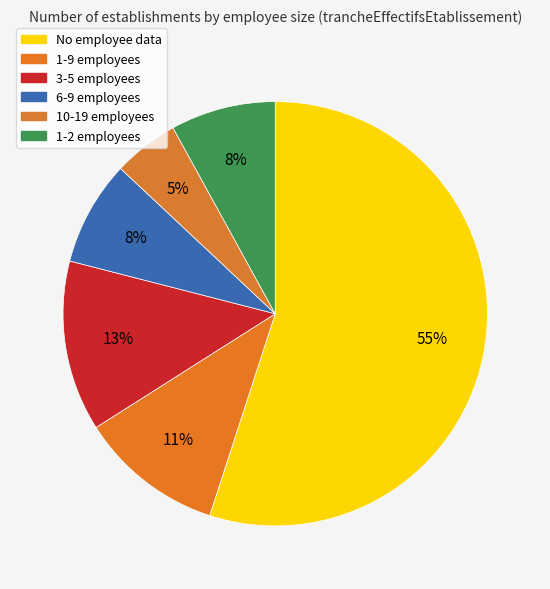

Count the number of slices in the pie.

6